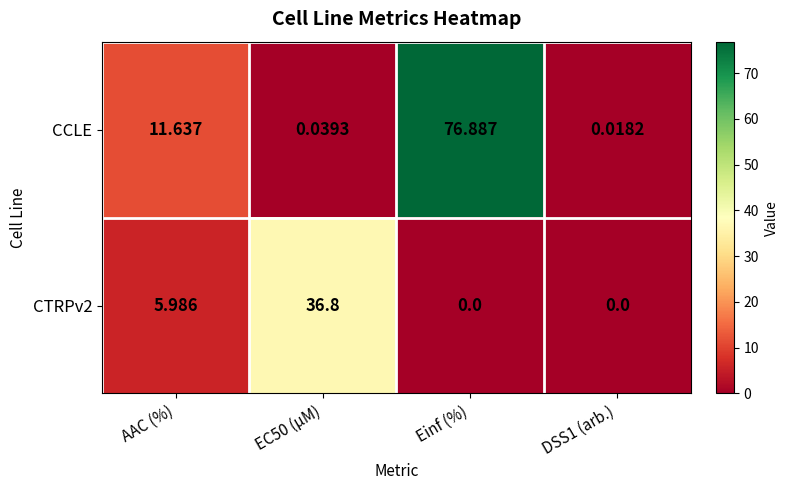

At which label is CTRPv2 closest to 18?

AAC (%)